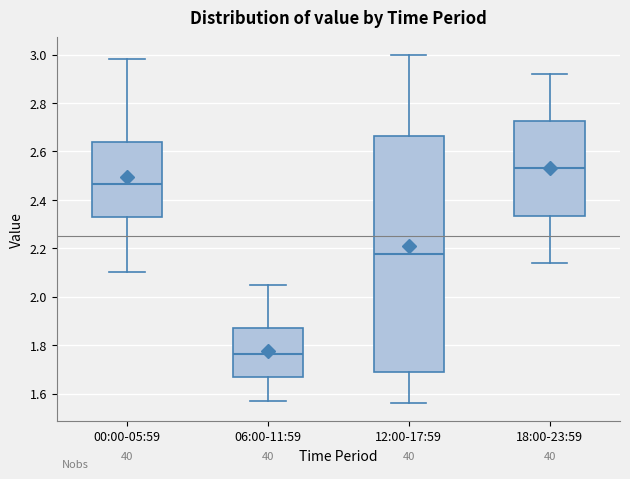

Which box's median line is the highest?

18:00-23:59